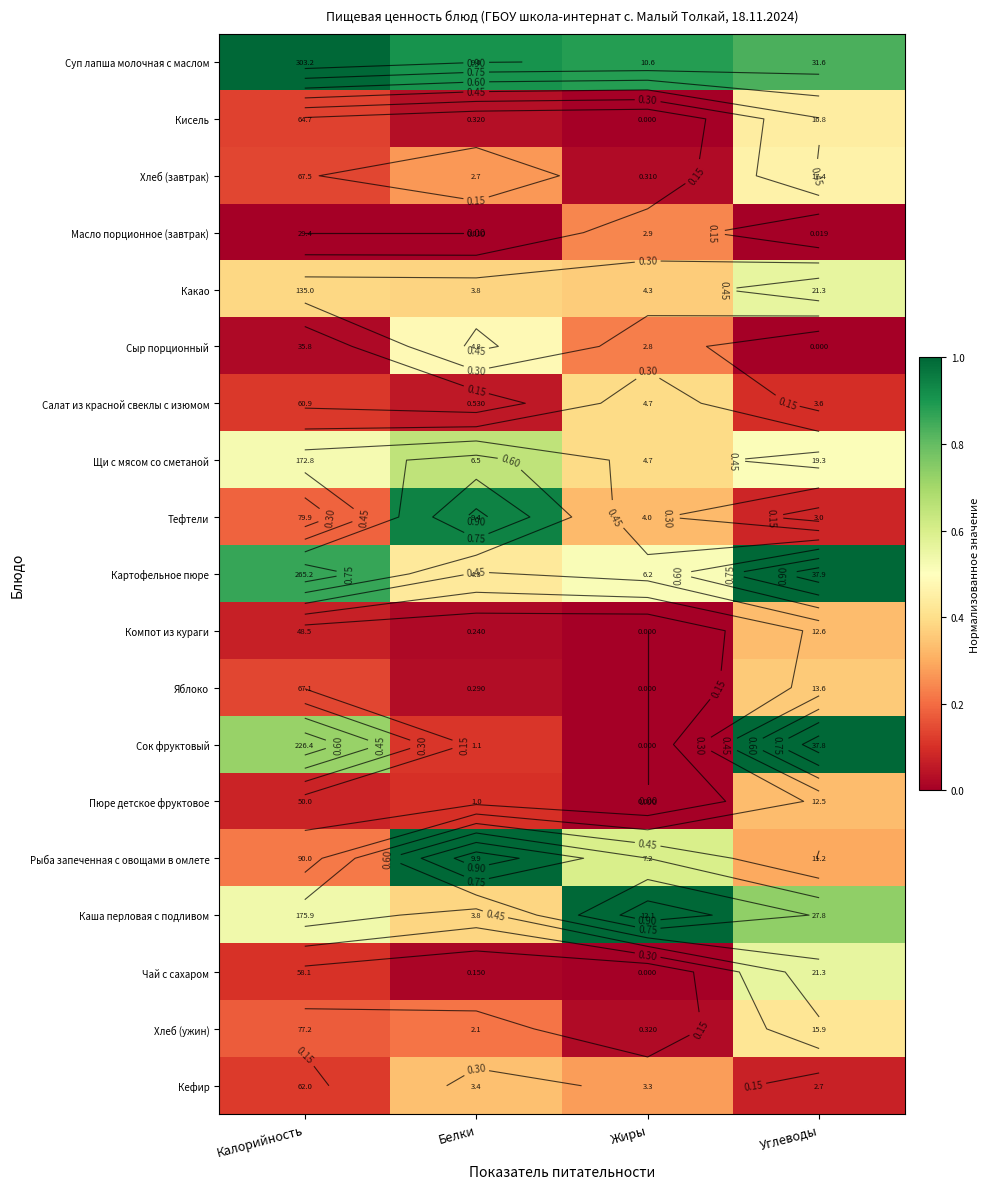

What is the maximum value shown in the chart?

1.0